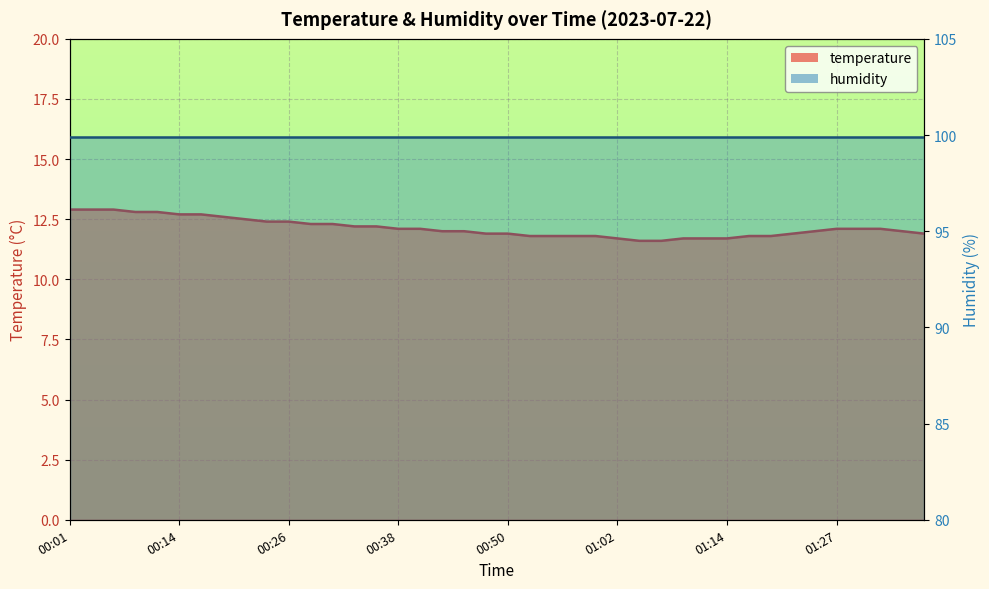

The value at 01:05 is 11.6. True or false?

True